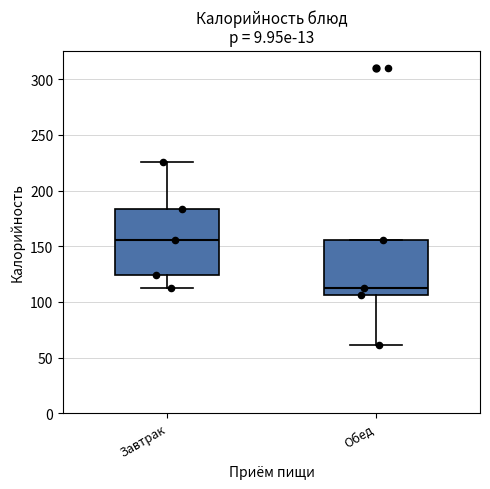

Where is the upper edge of the box for Обед on the y-axis? The values are not printed on the chart, so give them approximately, as read against the axis.

155